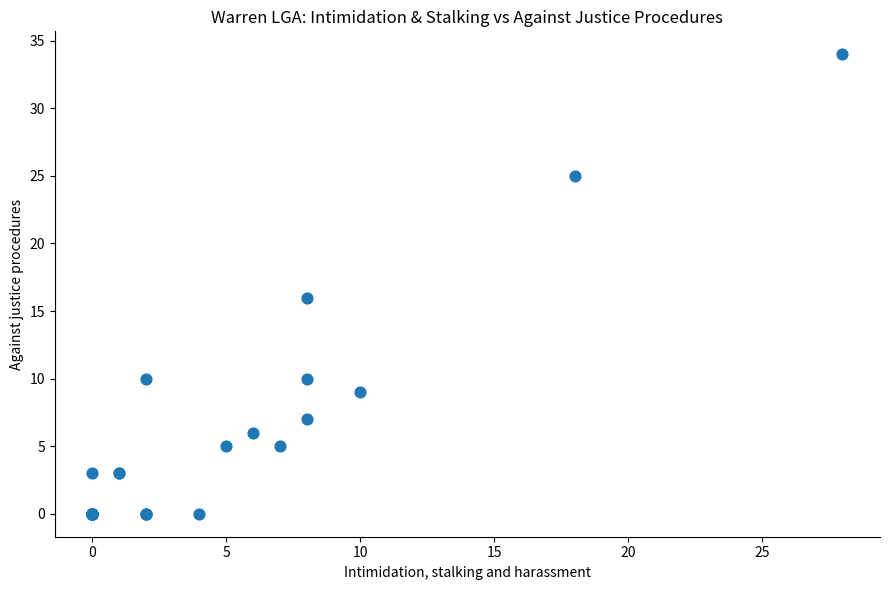

What Y value in the scatter plot is closest to 17?

16